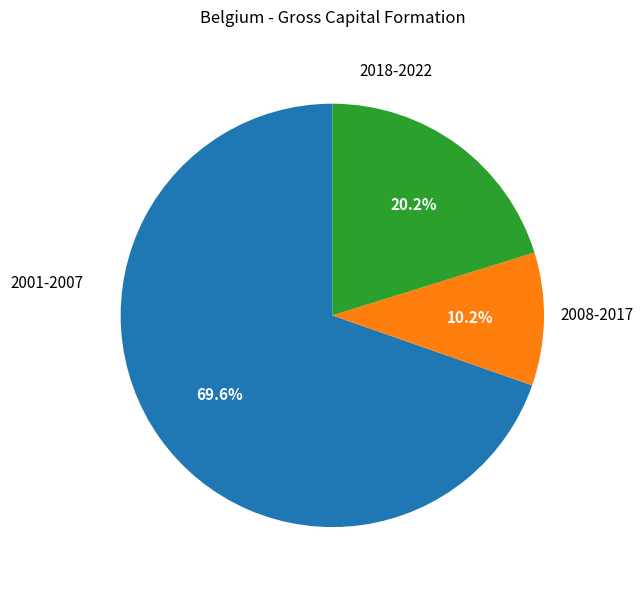

Is there any slice that represents more than half of the pie?

Yes